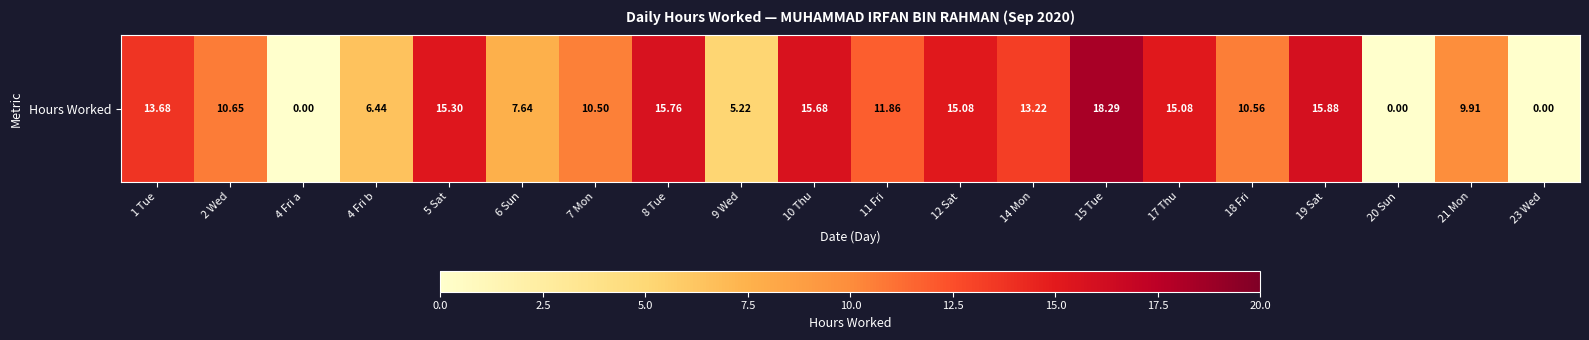

What is the average value?

10.5